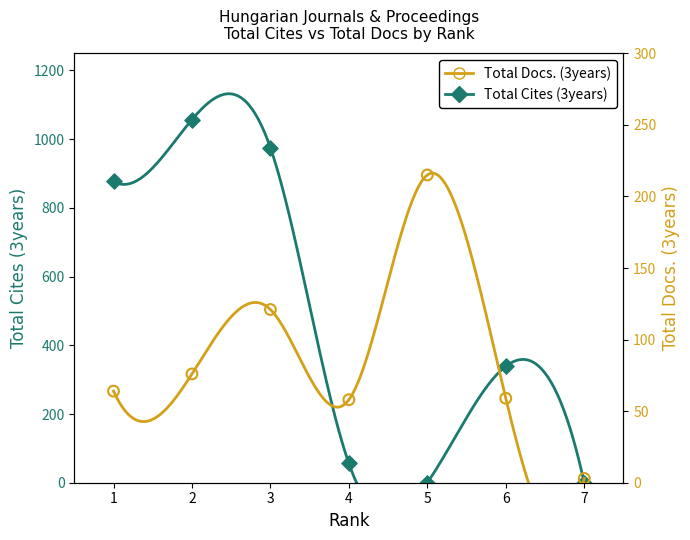

Which series has the widest spread of Y values?

Total Cites (3years)